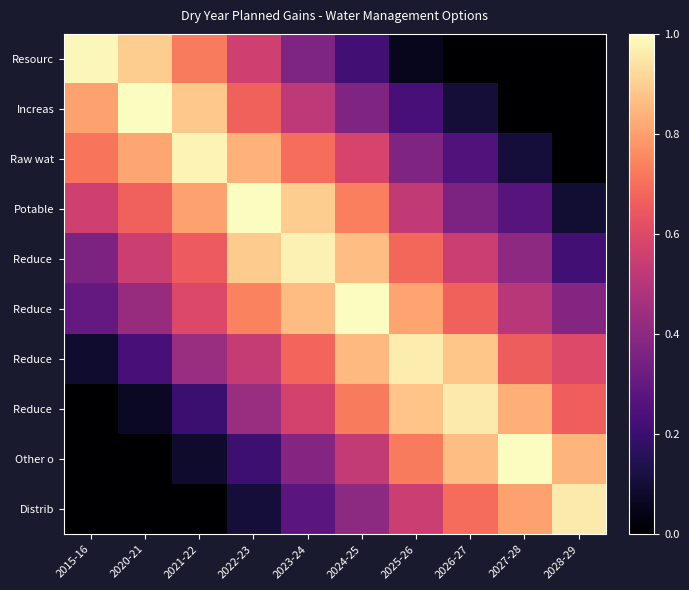

Which has a higher value, 2020-21 or 2024-25?

2020-21